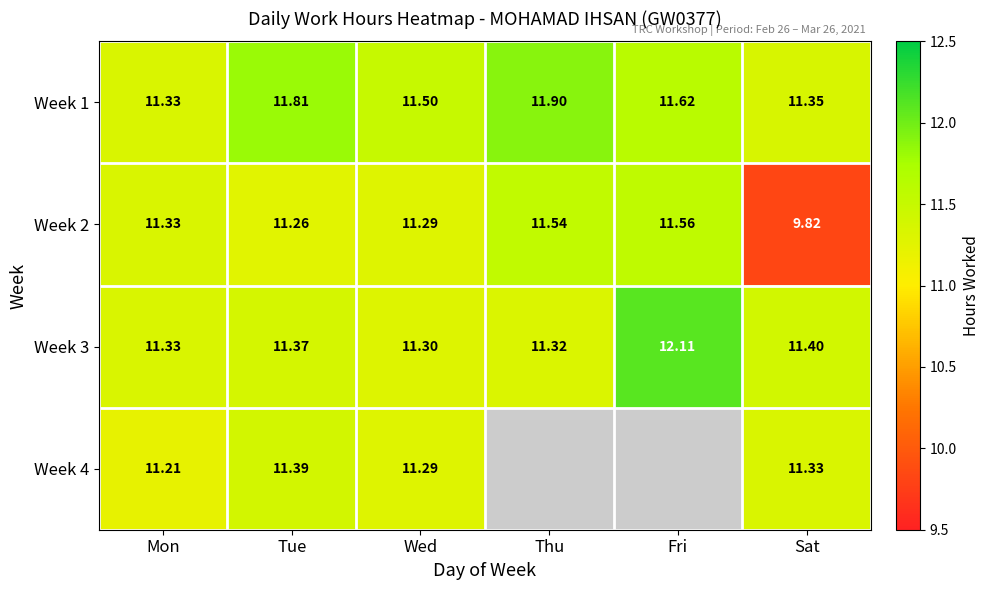

True or false: Week 4 has a value of 2.4 at Wed.

False